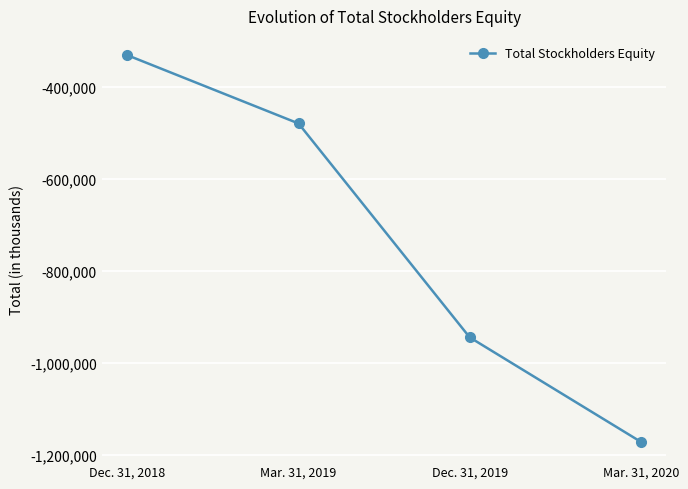

Rank the categories by value from highest to lowest.

Dec. 31, 2018, Mar. 31, 2019, Dec. 31, 2019, Mar. 31, 2020